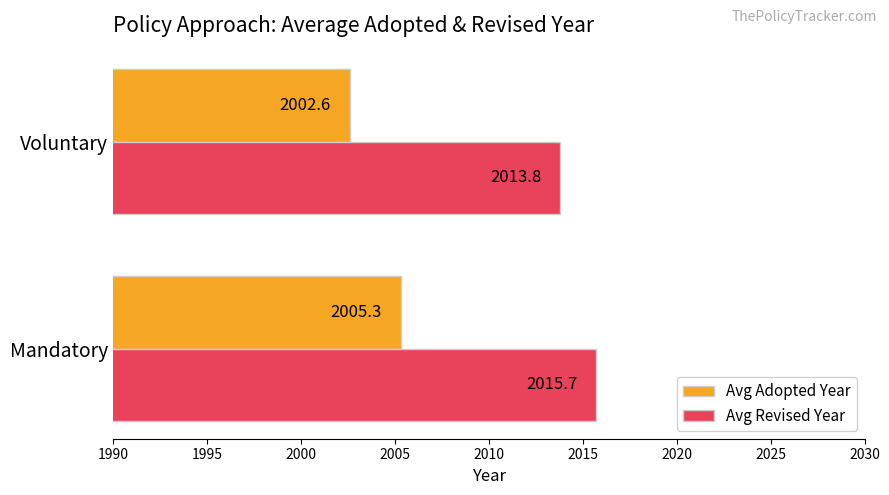

Where is Avg Adopted Year nearest to the value 2003?

Voluntary